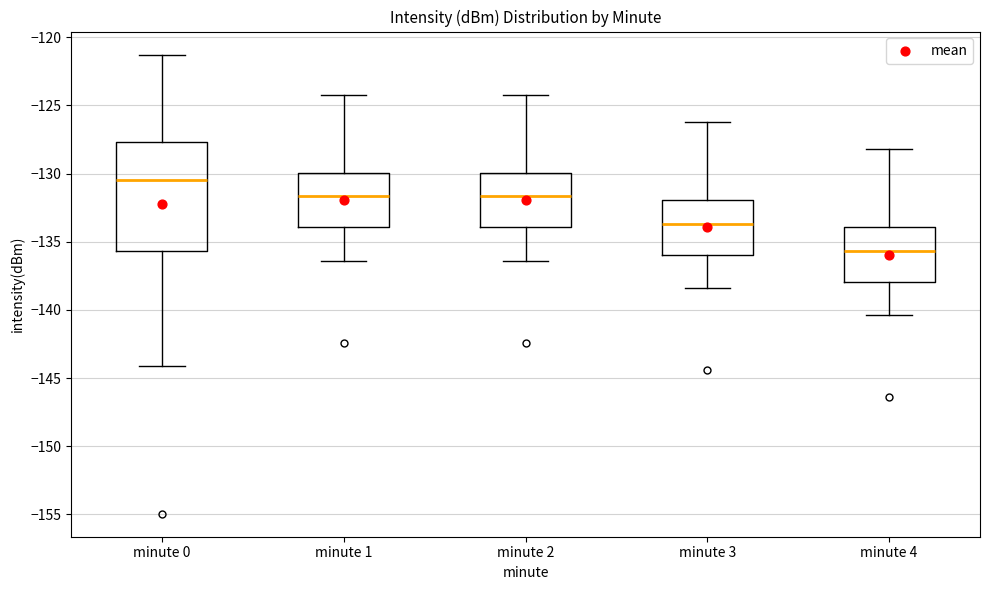

Where is the lower edge of the box for minute 3 on the y-axis? The values are not printed on the chart, so give them approximately, as read against the axis.

-136.0